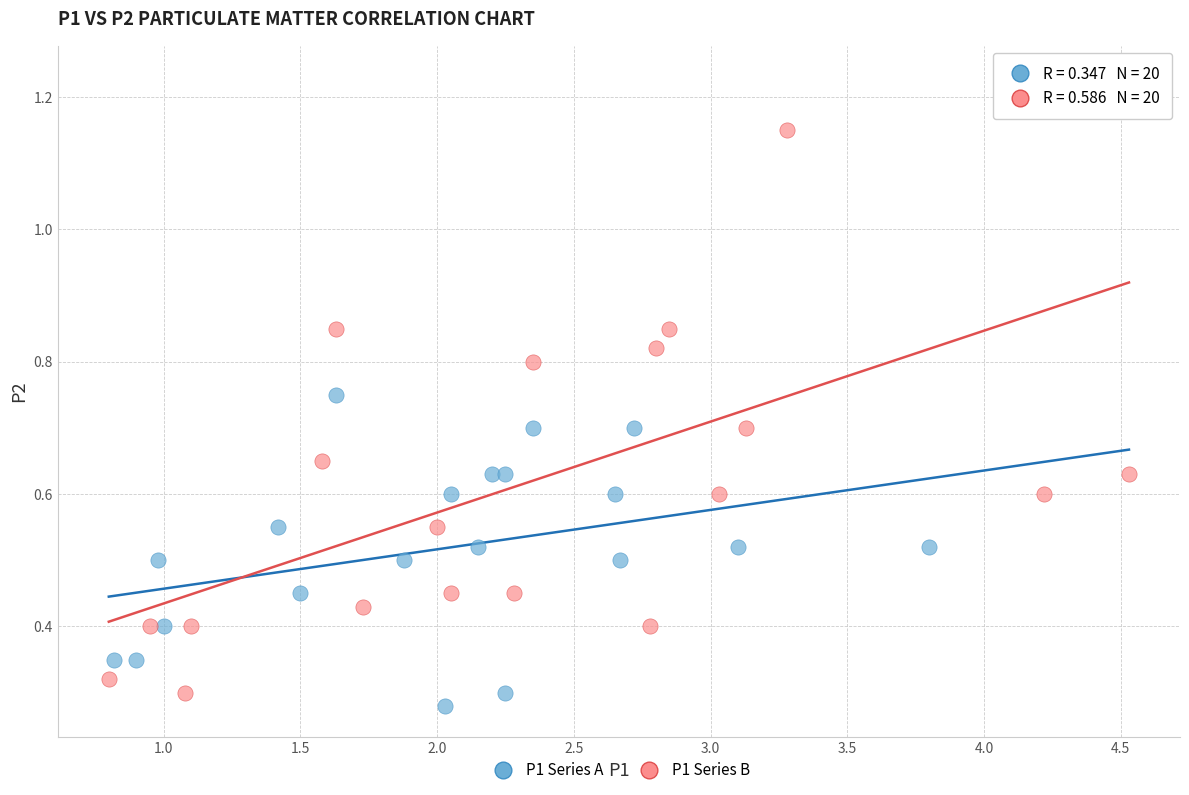

Which series has the widest spread of Y values?

P1 Series B